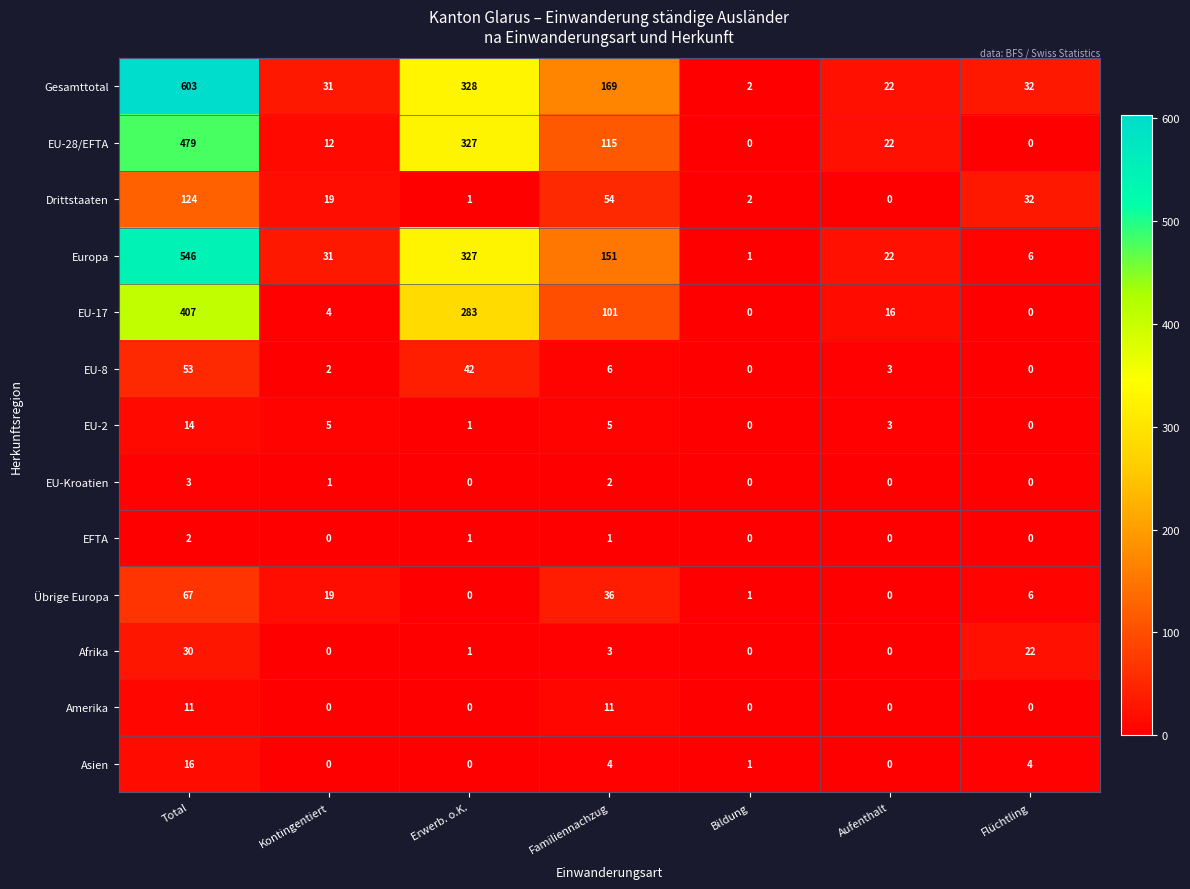

Which category has the highest value in the Europa series?

Total